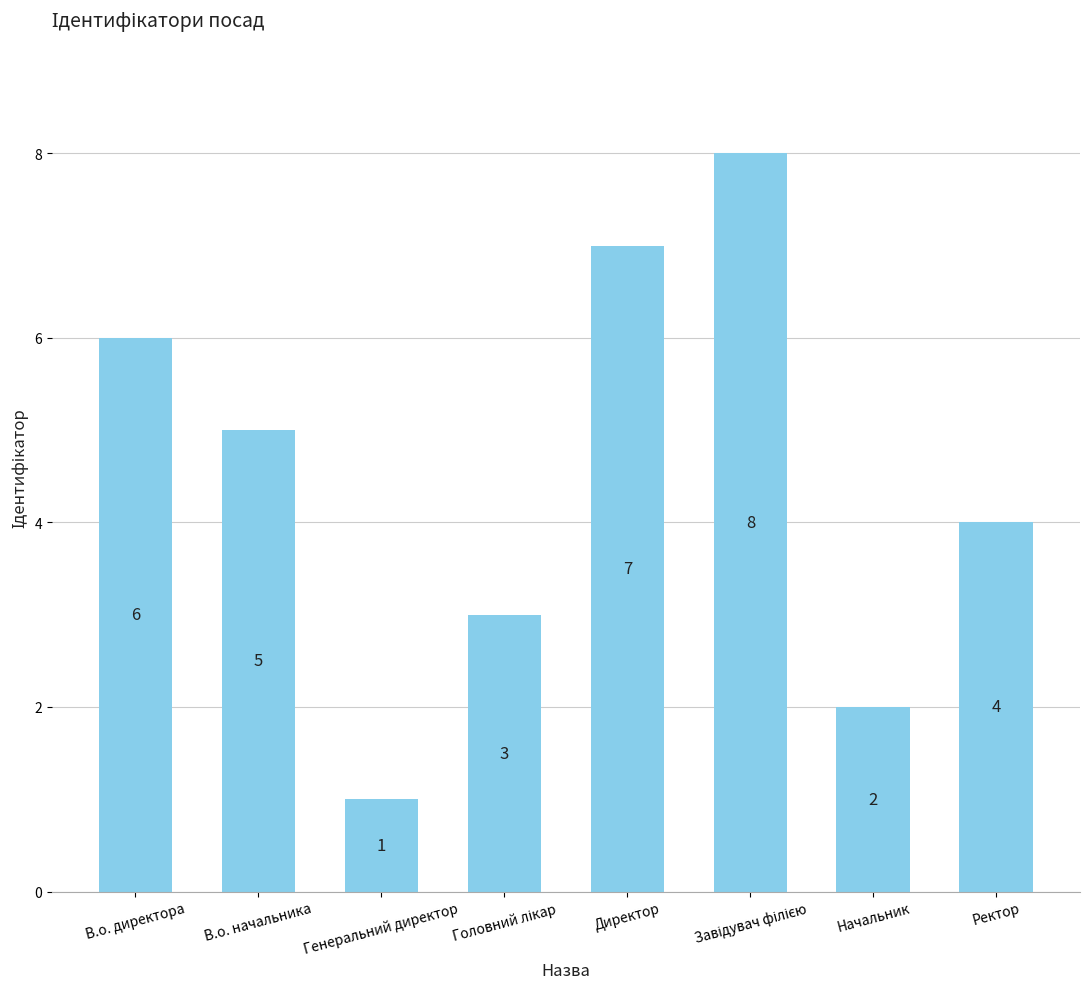

What is the smallest value displayed?

1